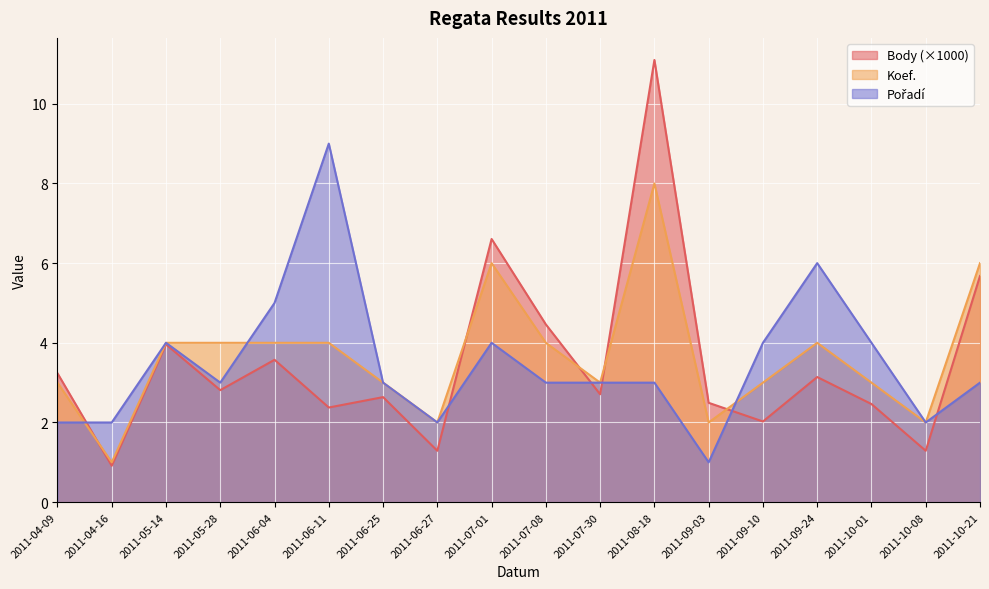

Reading left to right, extract all data points from this chart.

Body: 3.2	0.9	4.0	2.8	3.6	2.4	2.6	1.3	6.6	4.5	2.7	11.1	2.5	2.0	3.1	2.5	1.3	5.7
Koef.: 3.0	1.0	4.0	4.0	4.0	4.0	3.0	2.0	6.0	4.0	3.0	8.0	2.0	3.0	4.0	3.0	2.0	6.0
Pořadí: 2.0	2.0	4.0	3.0	5.0	9.0	3.0	2.0	4.0	3.0	3.0	3.0	1.0	4.0	6.0	4.0	2.0	3.0